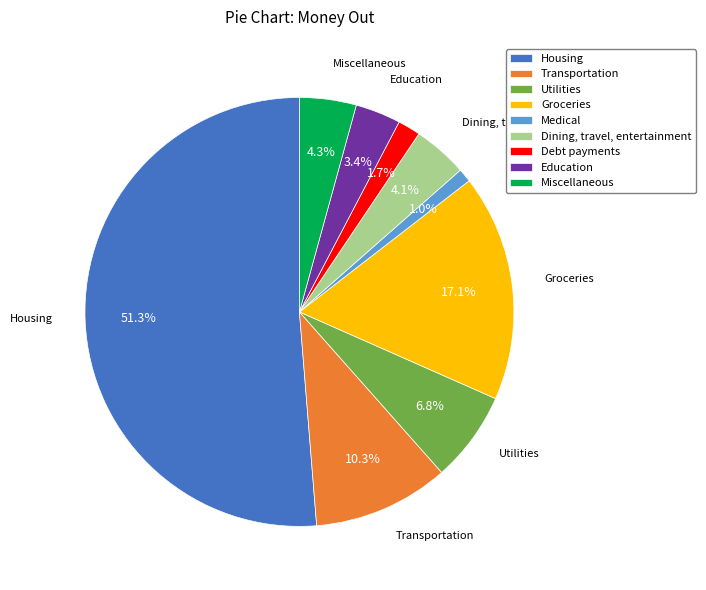

To the nearest percent, what is the combined percentage of Groceries and Miscellaneous?

21%